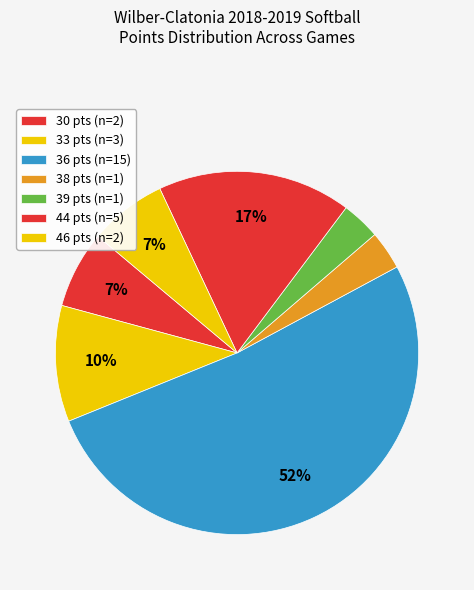

Count the number of slices in the pie.

7